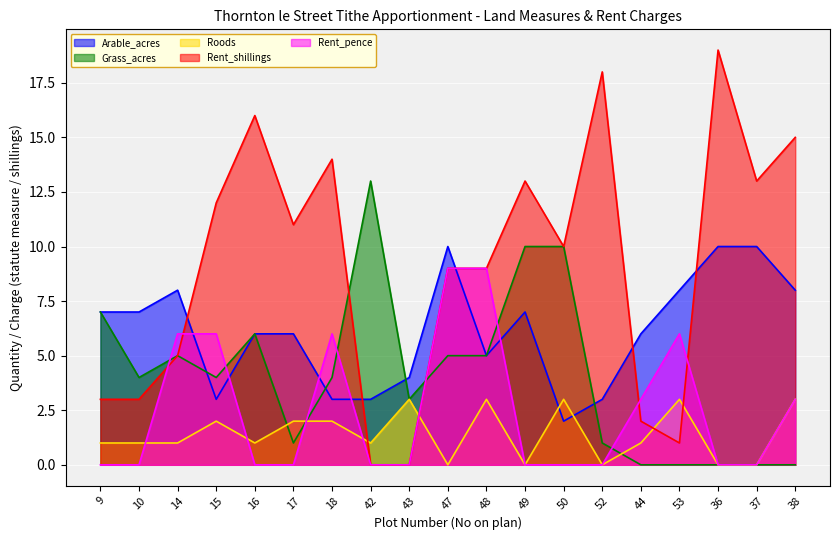

What is the label of the 10th point from the left?

47